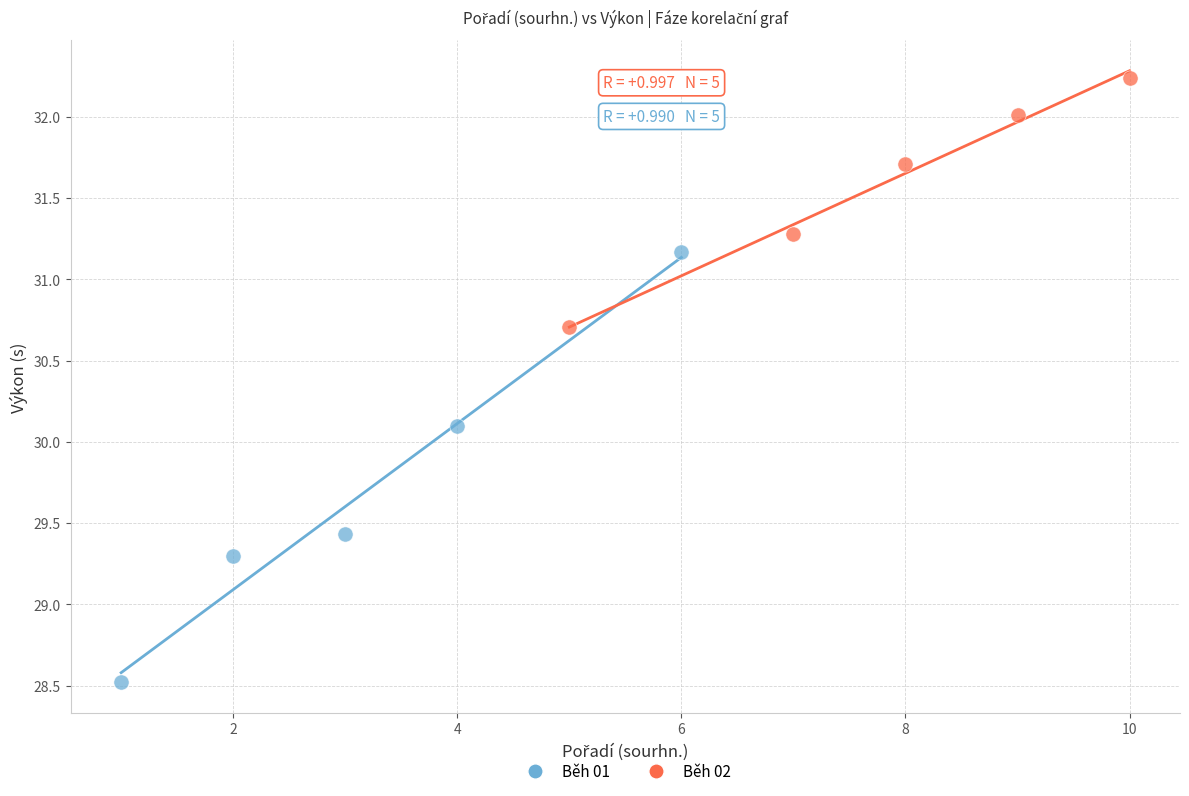

What are all the series names shown in the legend?

Běh 01, Běh 02